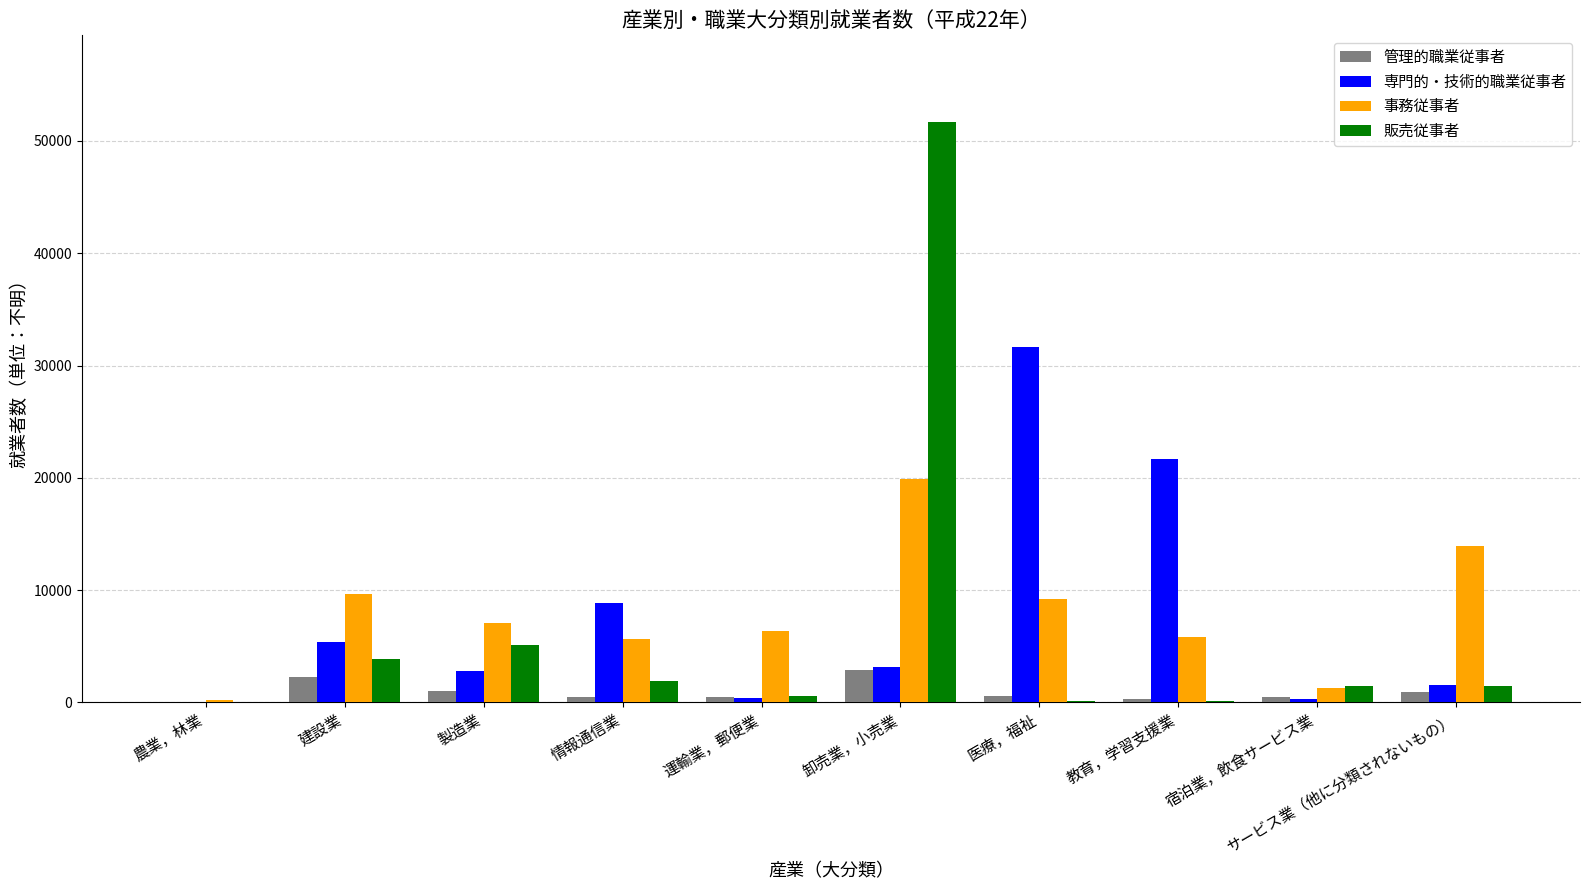

Is the value of 専門的・技術的職業従事者 at 宿泊業，飲食サービス業 greater than the value of 管理的職業従事者 at 卸売業，小売業?

No